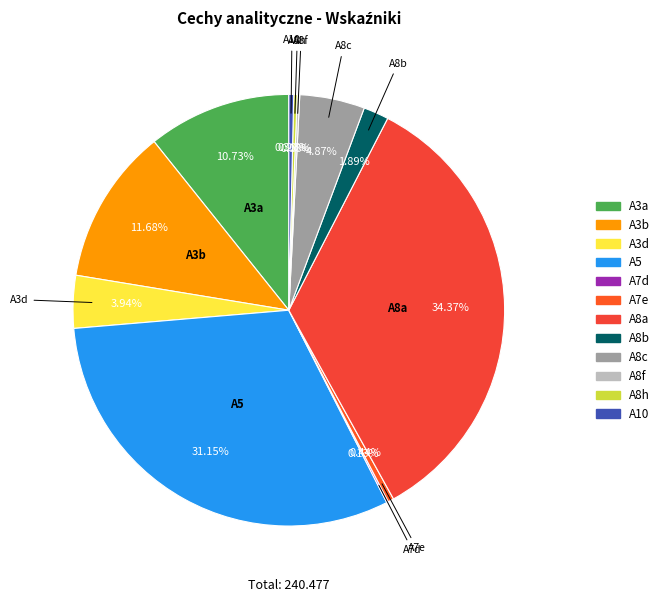

True or false: A5 accounts for 20% of the total.

False